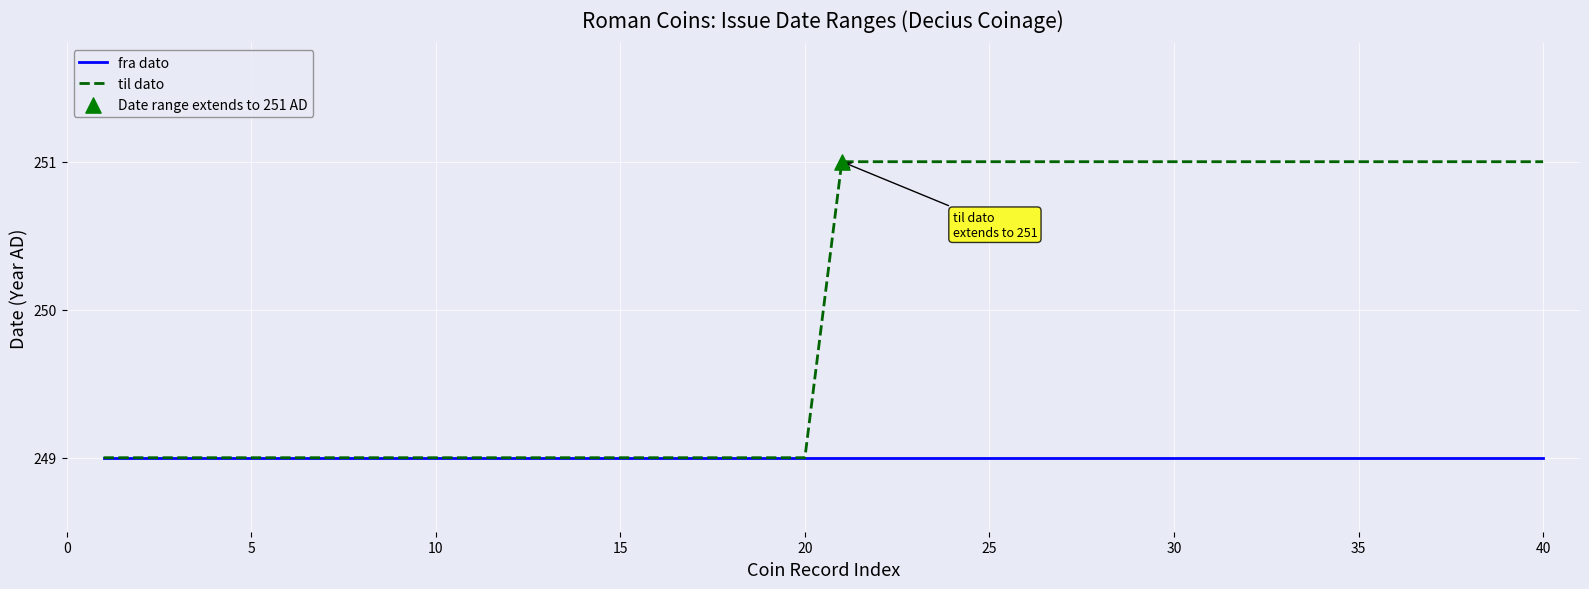

Which series has the widest spread of values?

til dato